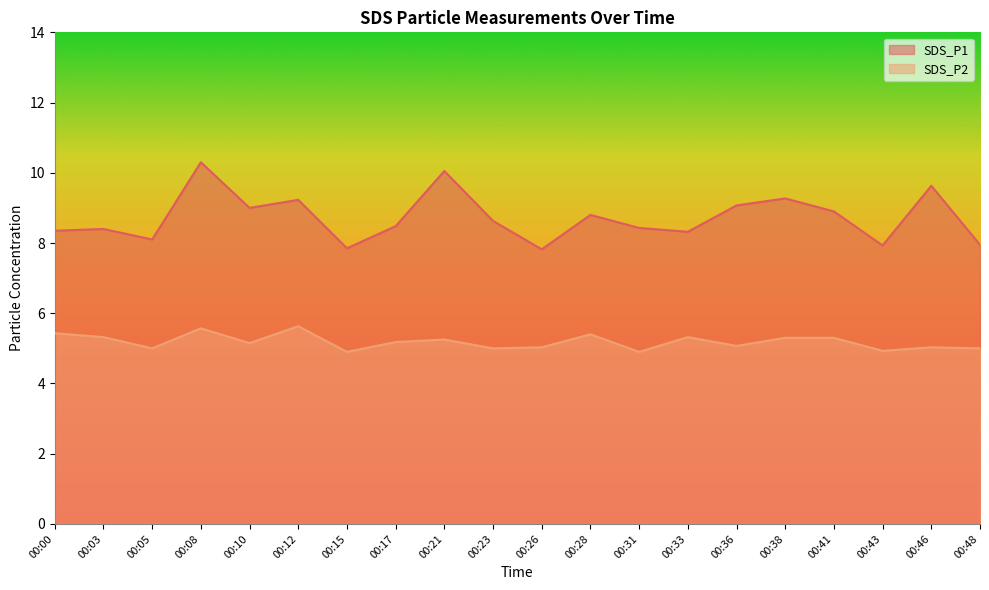

What is the value of the SDS_P2 point at the 13th from the left?

4.9